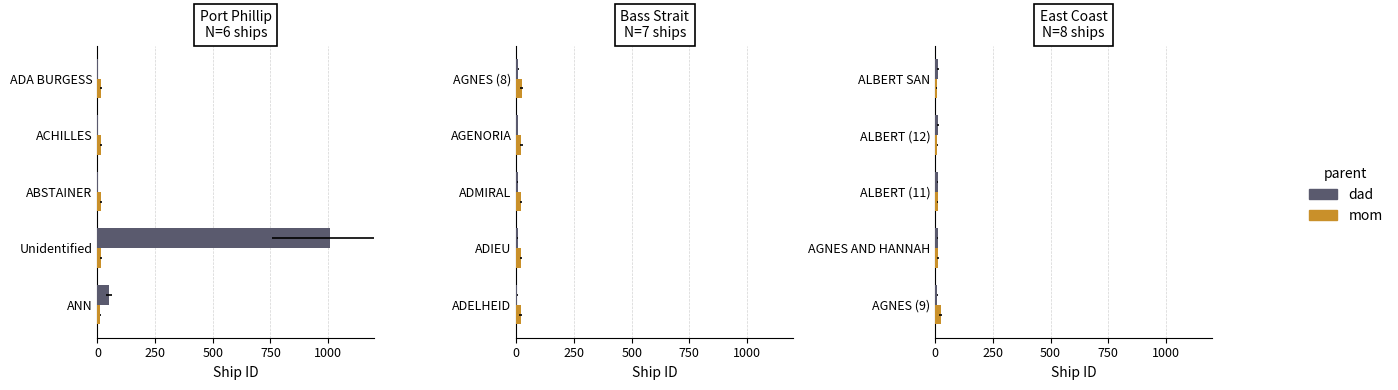

What is the average value of the dad series?

11